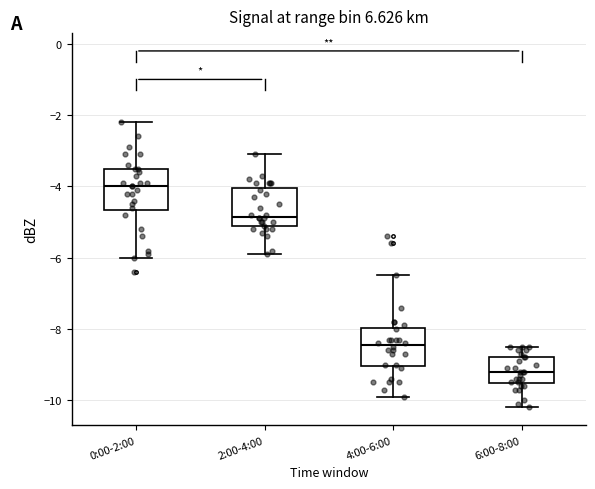

Where does the lower whisker of the box for 2:00-4:00 end on the y-axis? The values are not printed on the chart, so give them approximately, as read against the axis.

-5.8